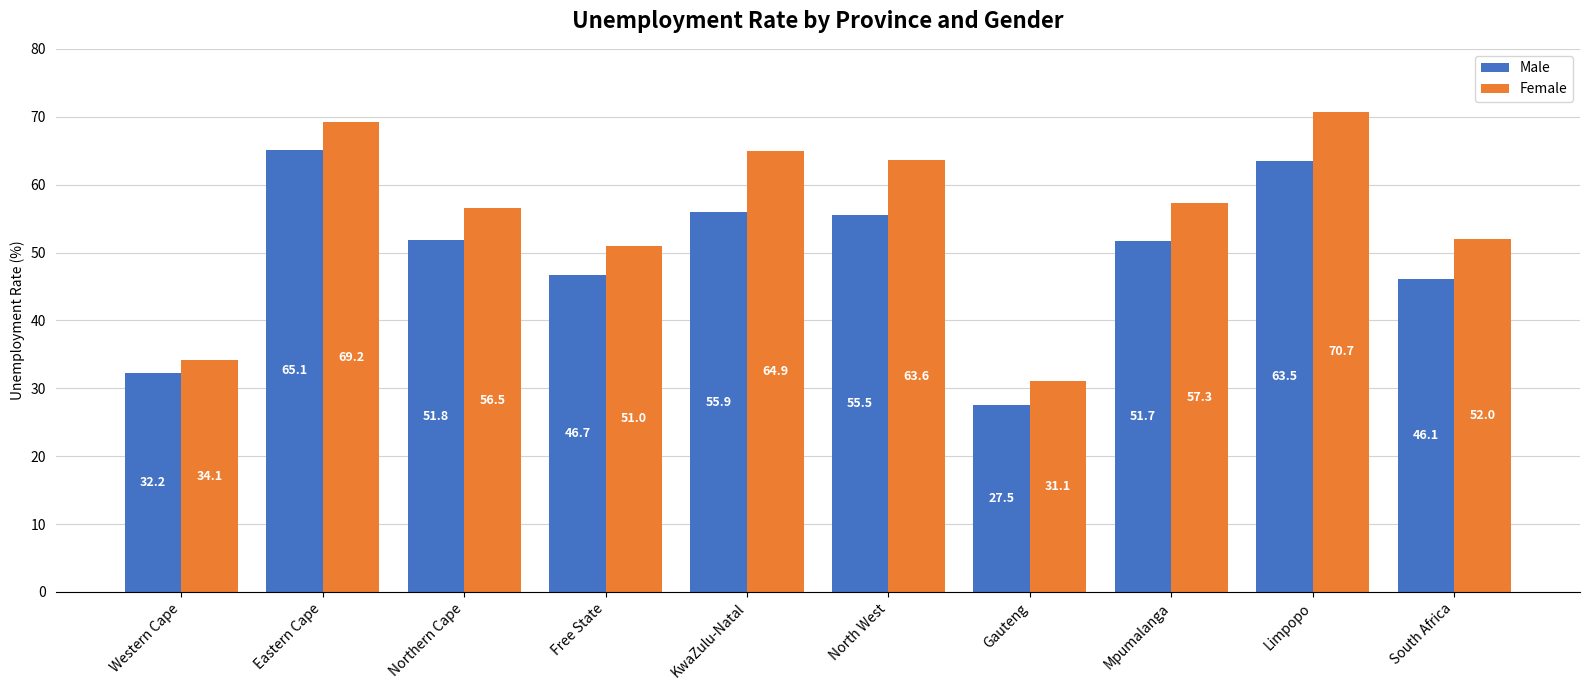

What is the maximum value shown in the chart?

70.7